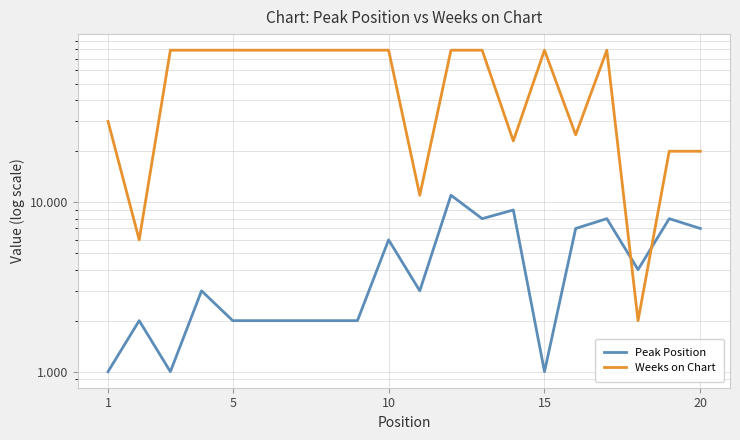

How many intersections are there between Weeks on Chart and Peak Position?

2